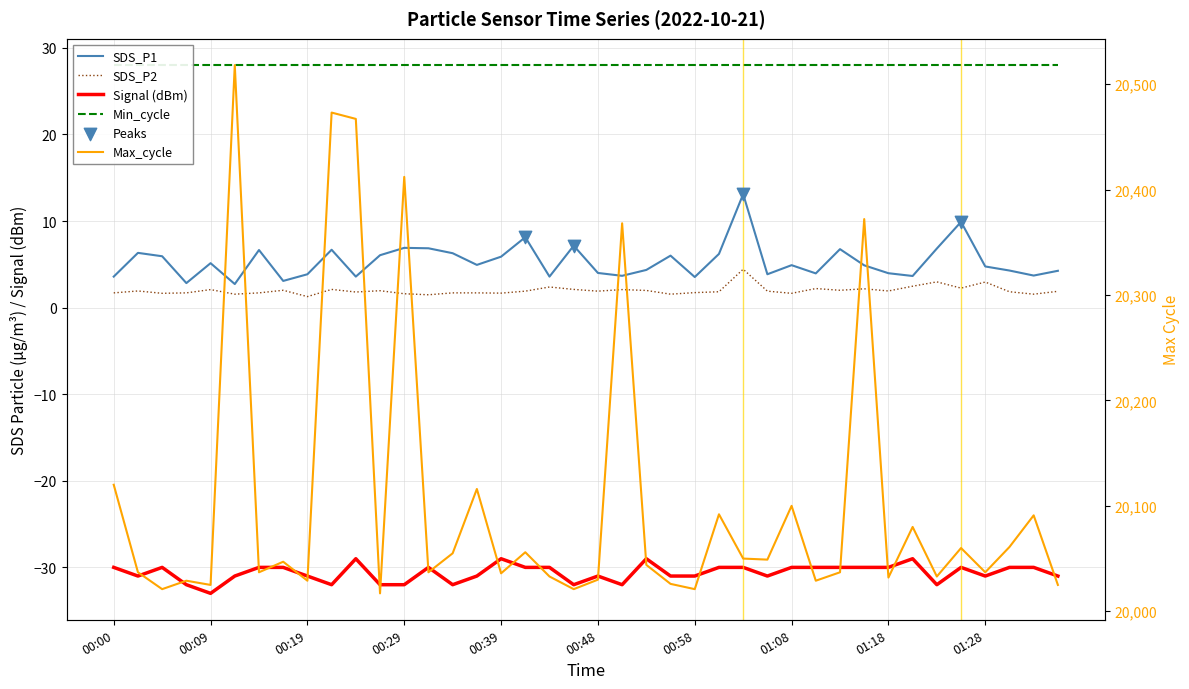

Which series has the widest spread of Y values?

Max_cycle